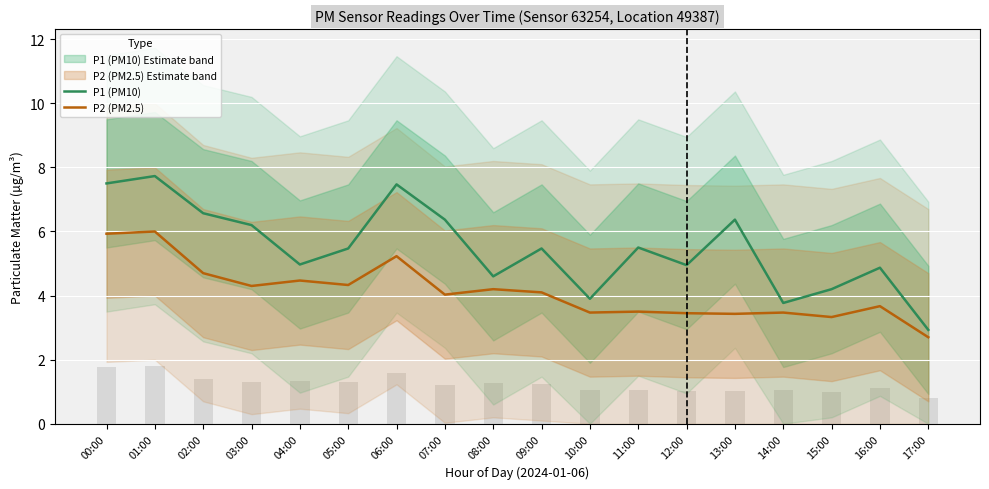

What is the sum of all P1 (PM10) values?

98.8